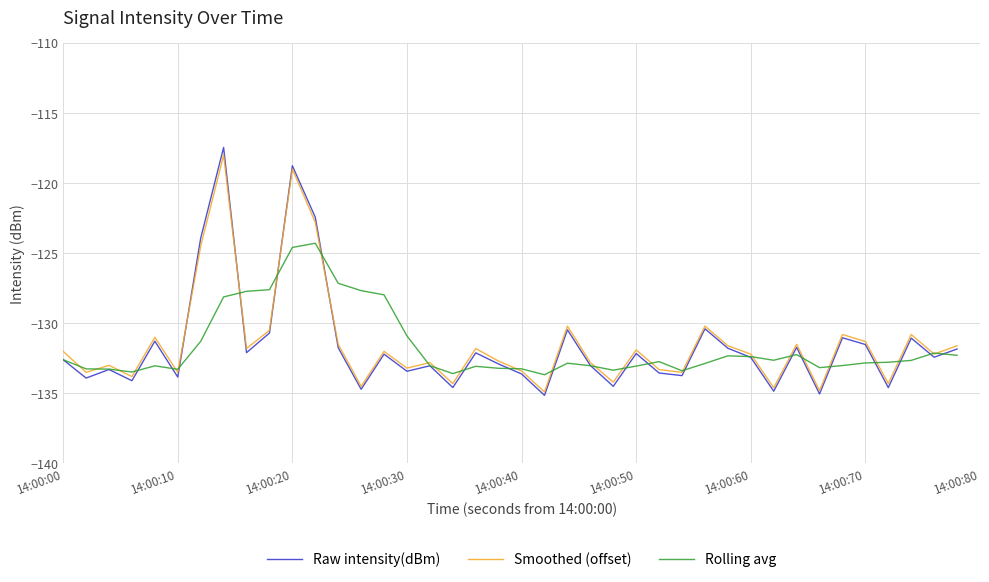

What is the minimum value shown in the chart?

-135.1